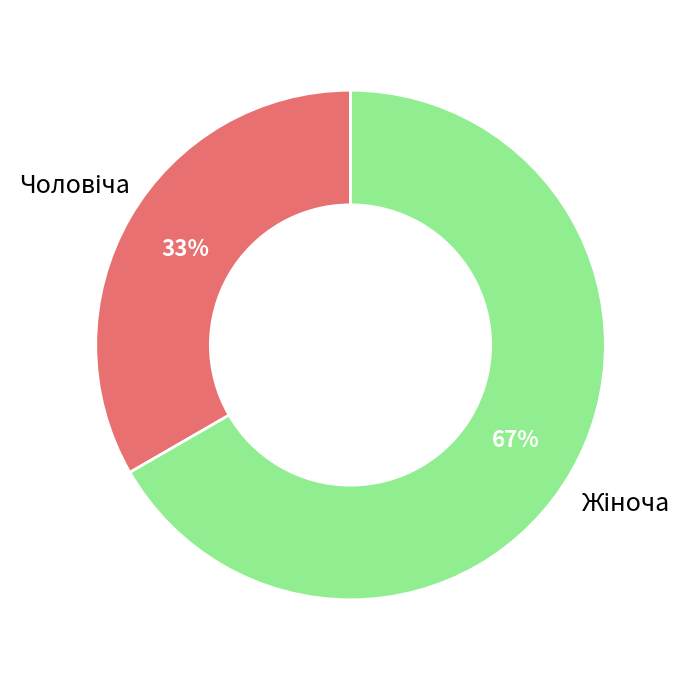

How many segments does this pie chart have?

2